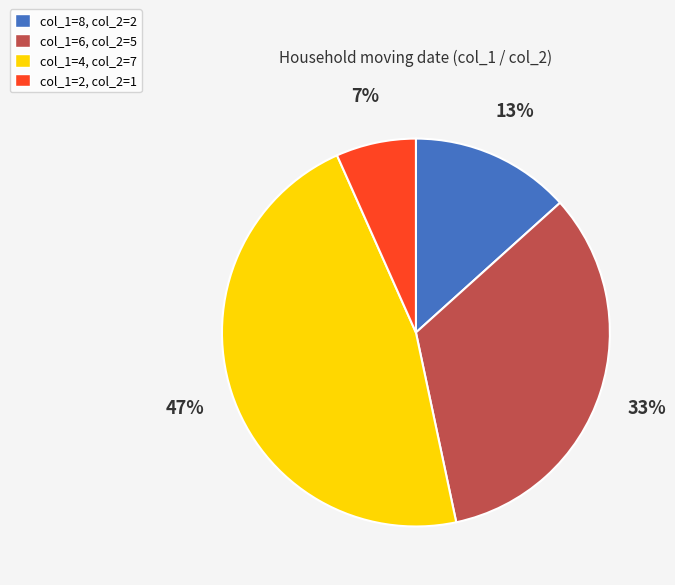

Is there any slice that represents more than half of the pie?

No